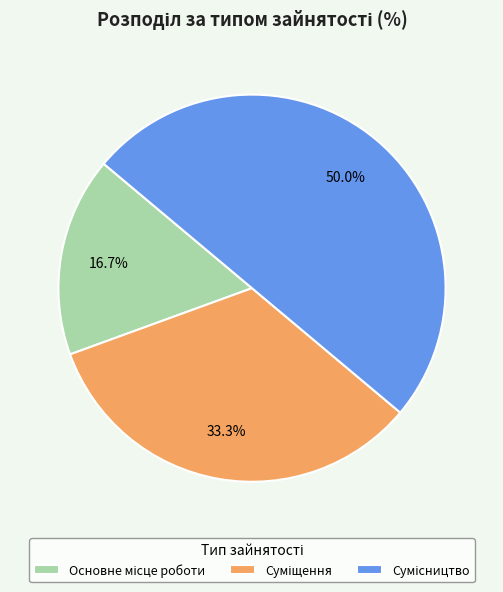

Is it true that Суміщення is 33% of the pie?

True